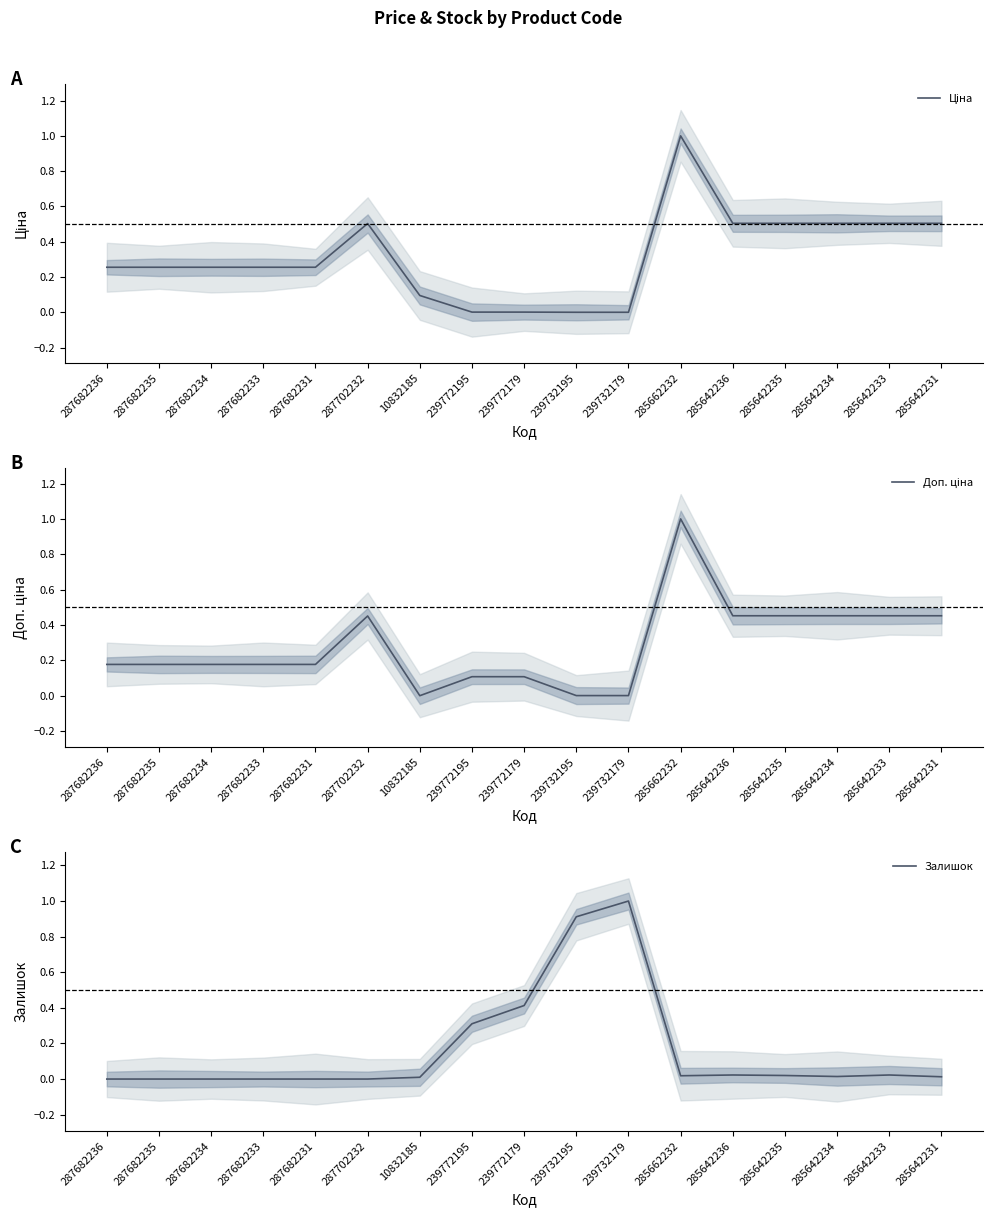

Which series changed the most between 10832185 and 285642231?

Доп. ціна